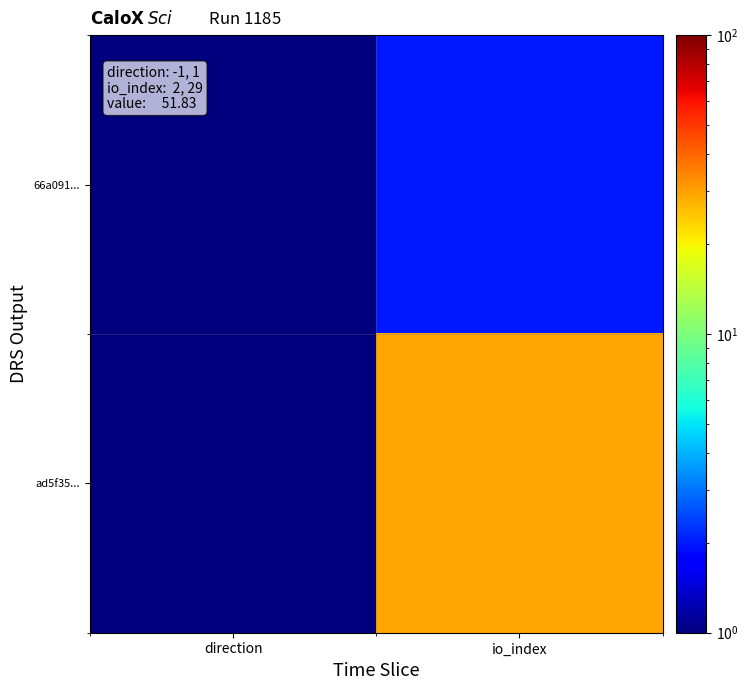

Which series has the largest range (max minus min)?

ad5f35...